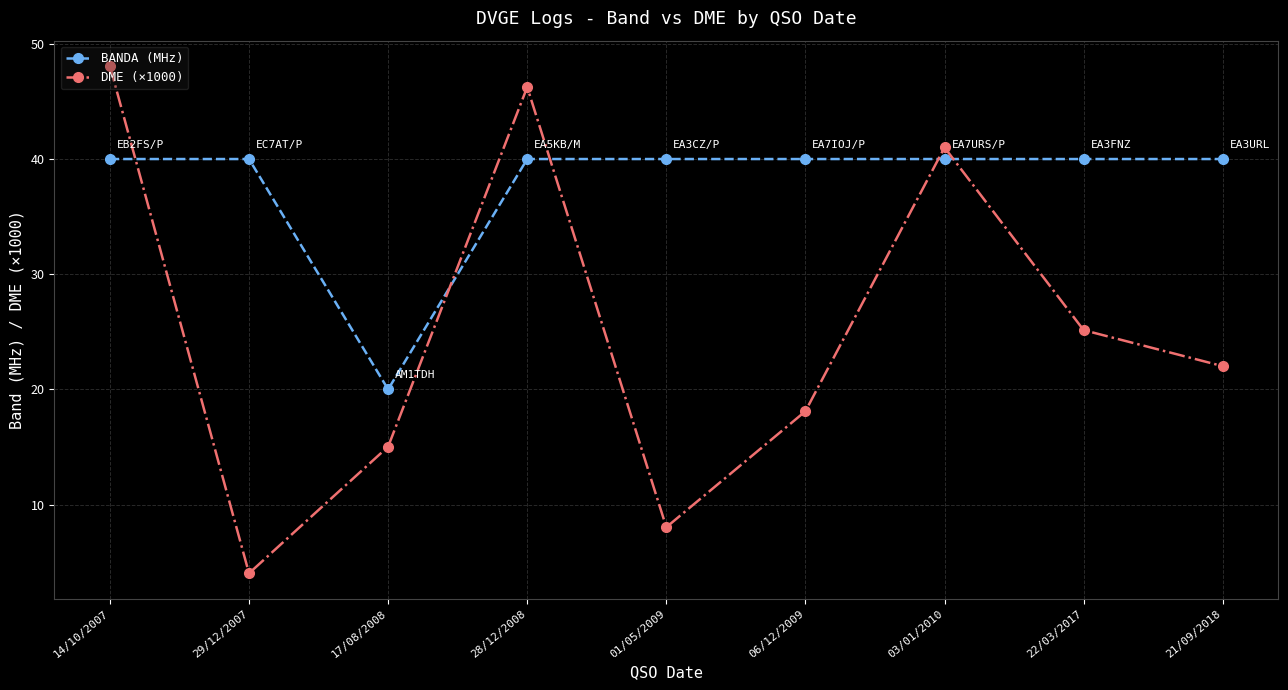

True or false: DME (×1000) has a value of 18.1 at 06/12/2009.

True